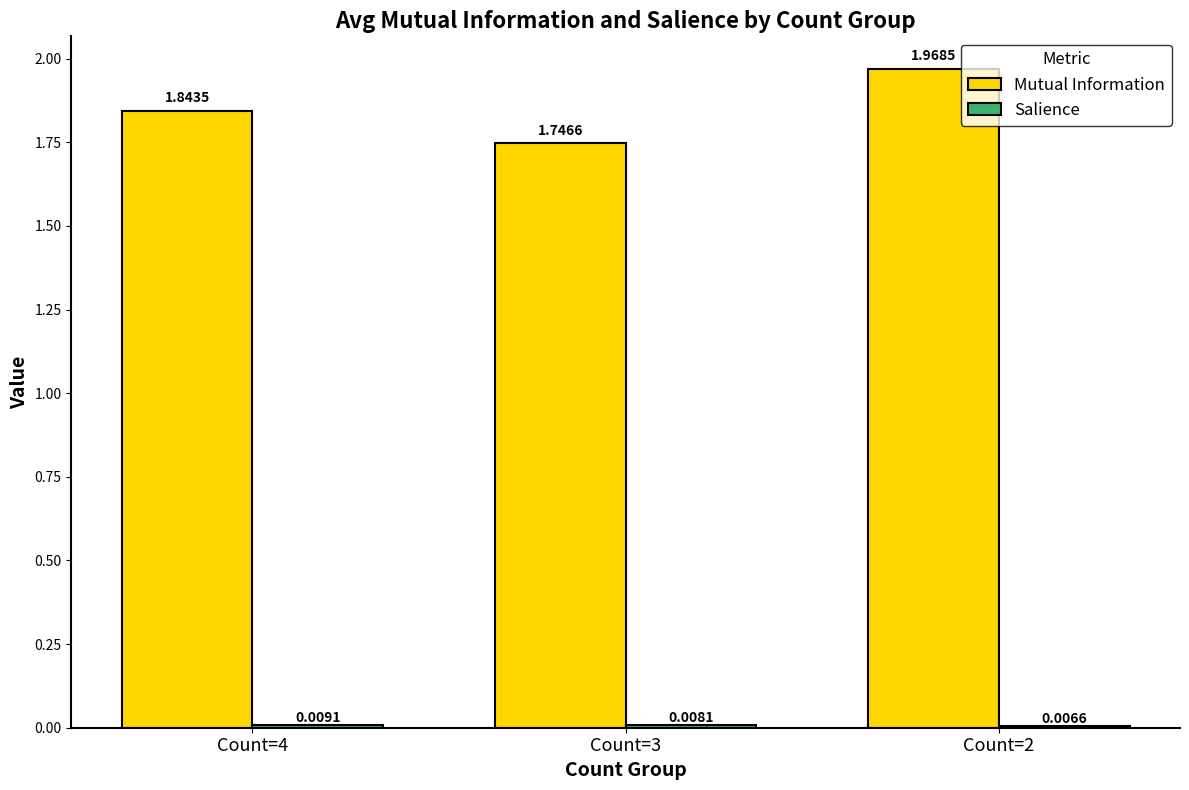

List the labels in order of Mutual Information value, largest first.

Count=2, Count=4, Count=3